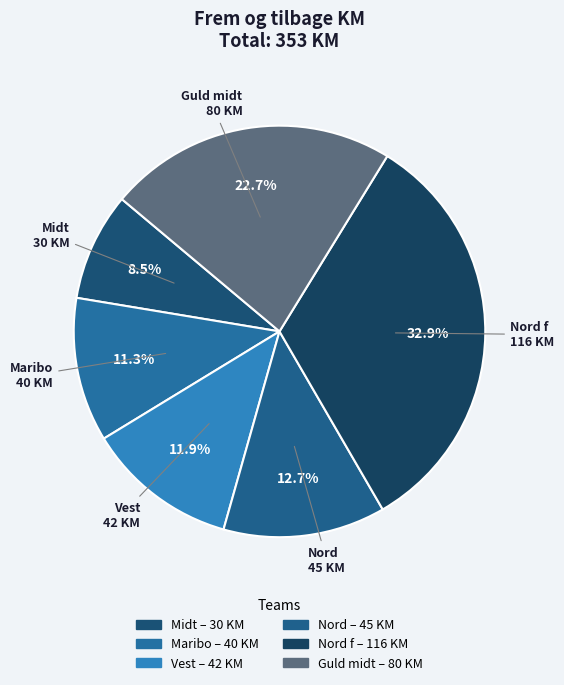

Is there any slice that represents more than half of the pie?

No